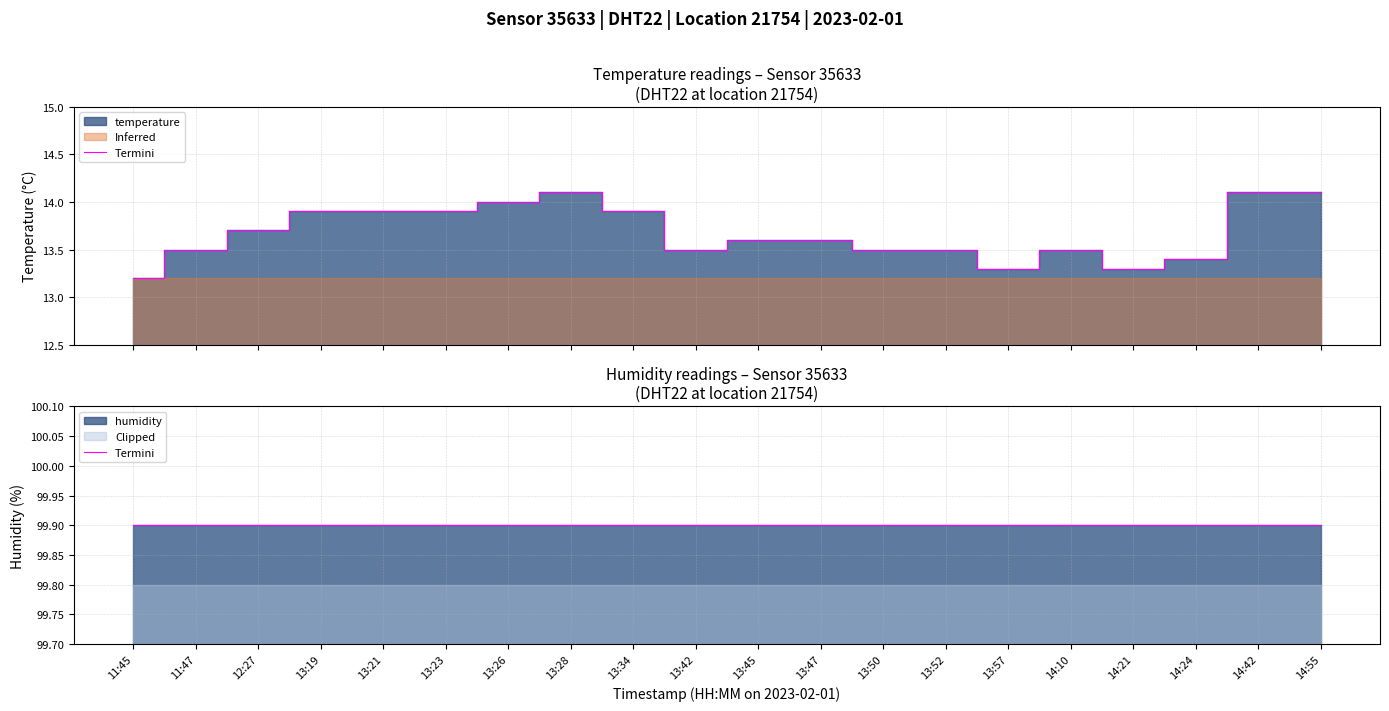

At which category does the data reach its first local valley?

13:42